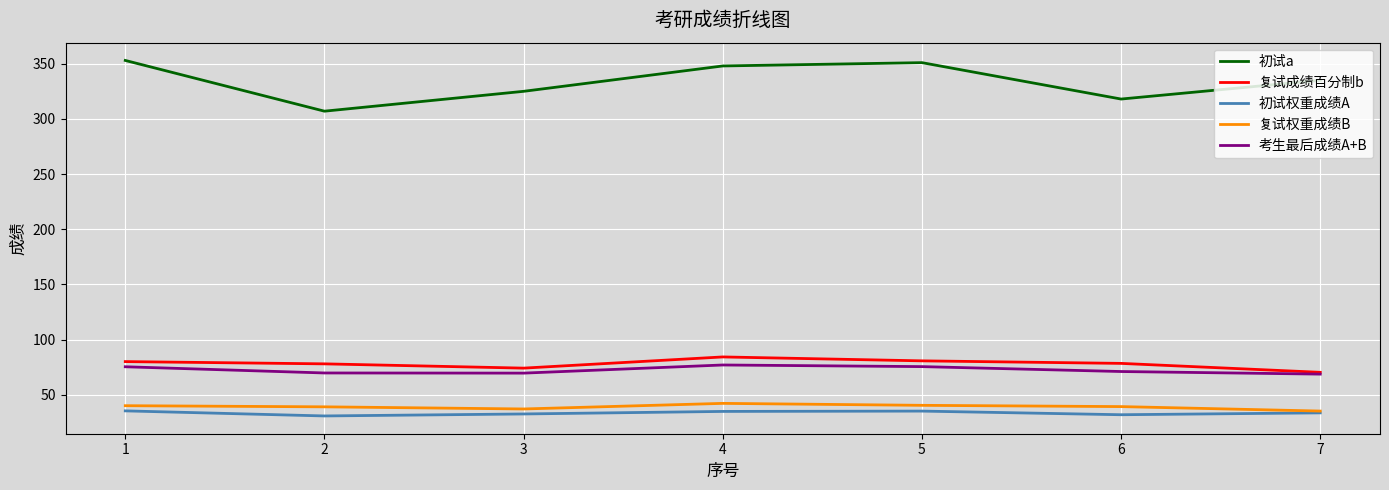

Read the 初试a value at 6.

318.0